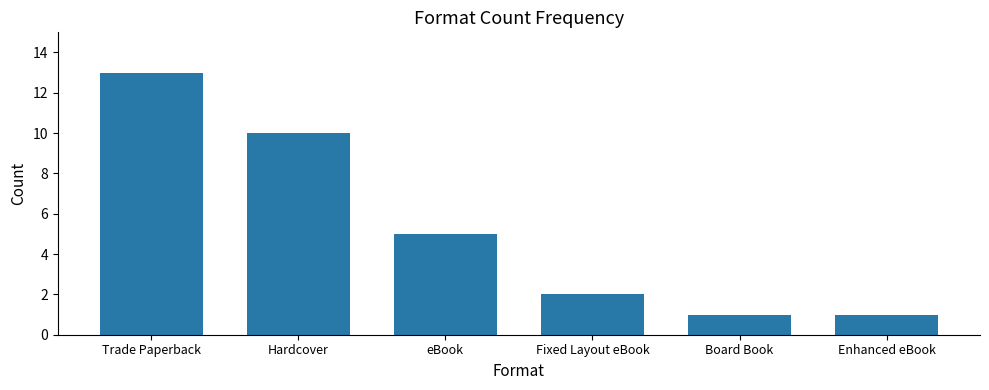

How many series are shown in this chart?

1